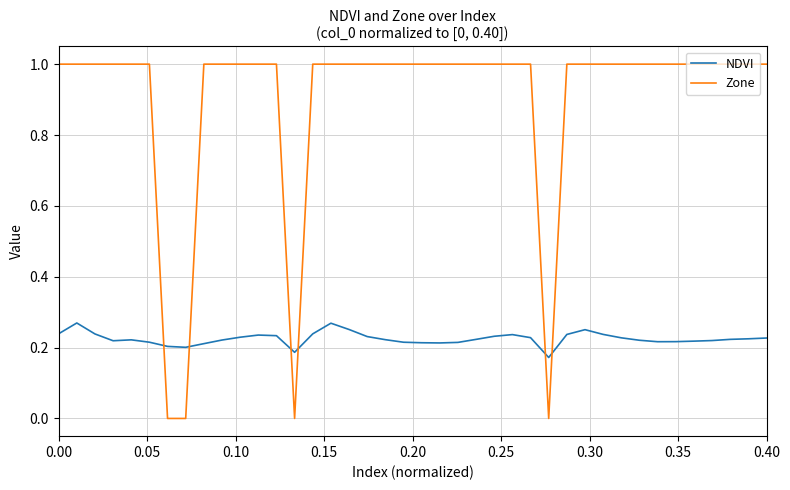

Which series has the largest range (max minus min)?

Zone